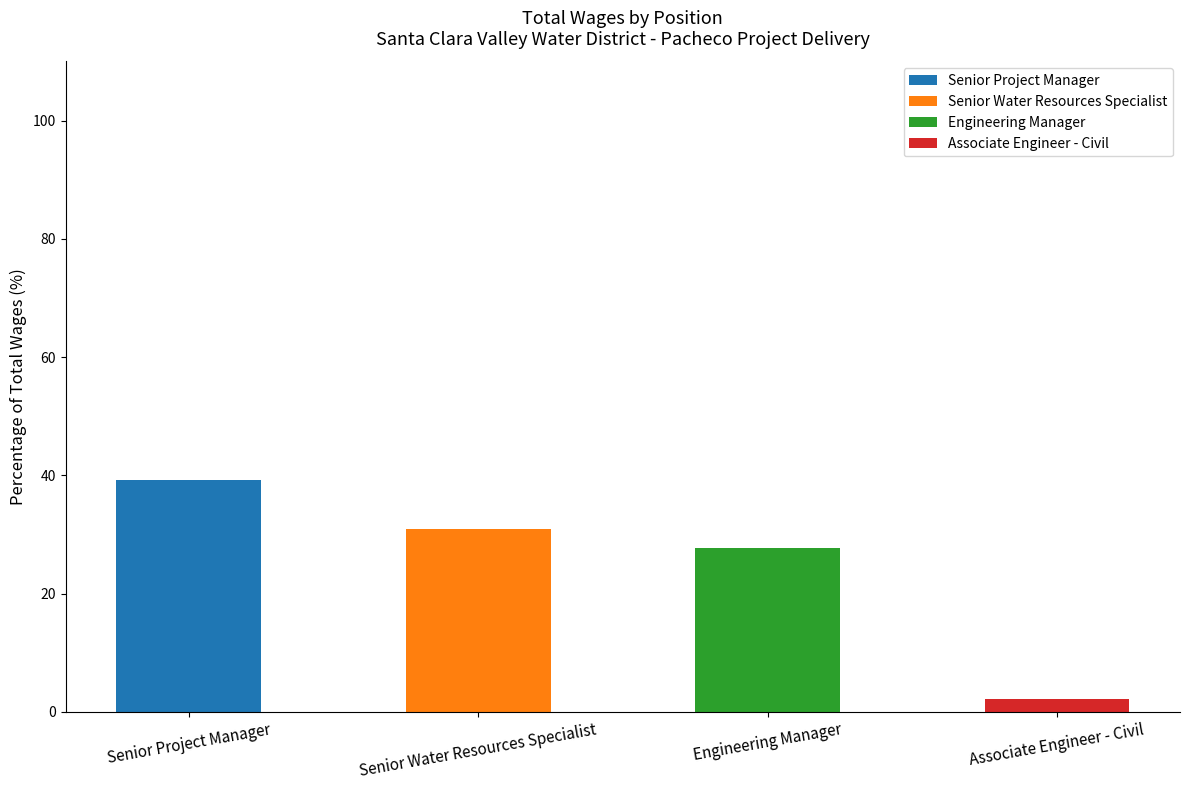

Reading left to right, list the values for the Senior Project Manager series.

Senior Project Manager=39.2	Senior Water Resources Specialist=0.0	Engineering Manager=0.0	Associate Engineer - Civil=0.0